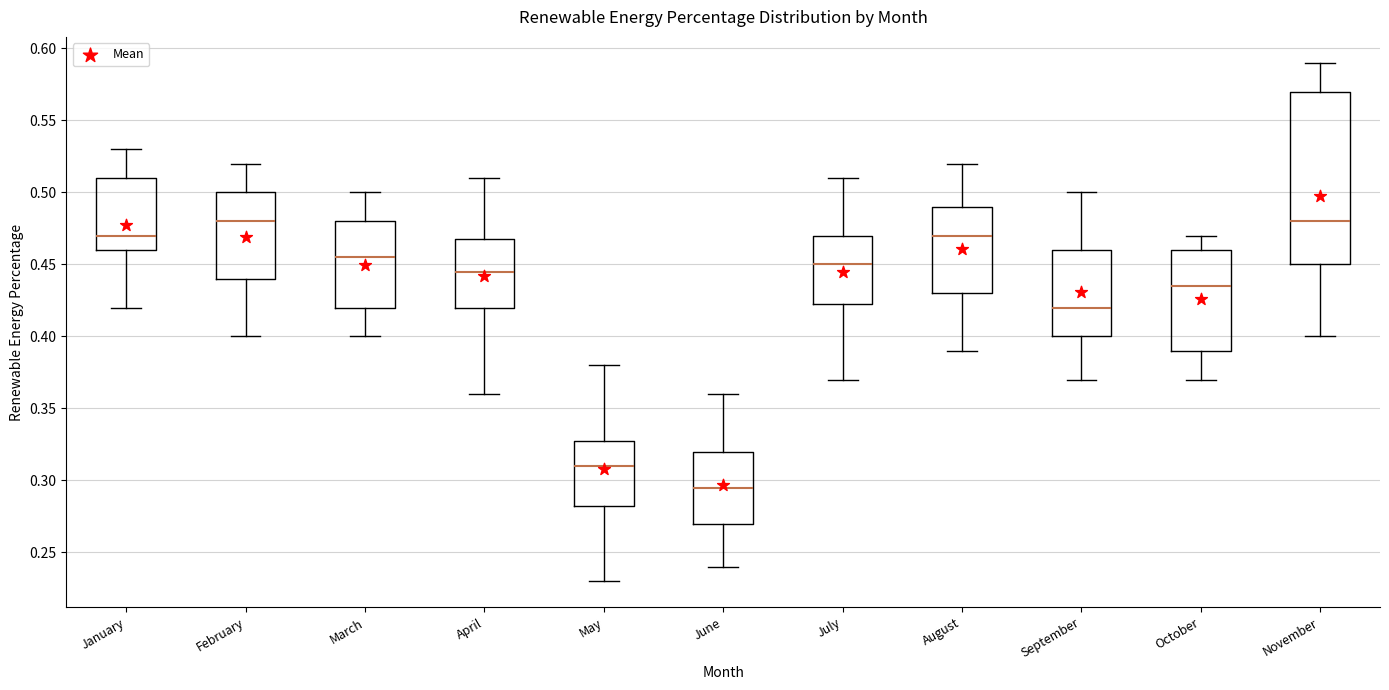

Where does the median line of the box for June sit on the y-axis? The values are not printed on the chart, so give them approximately, as read against the axis.

0.295